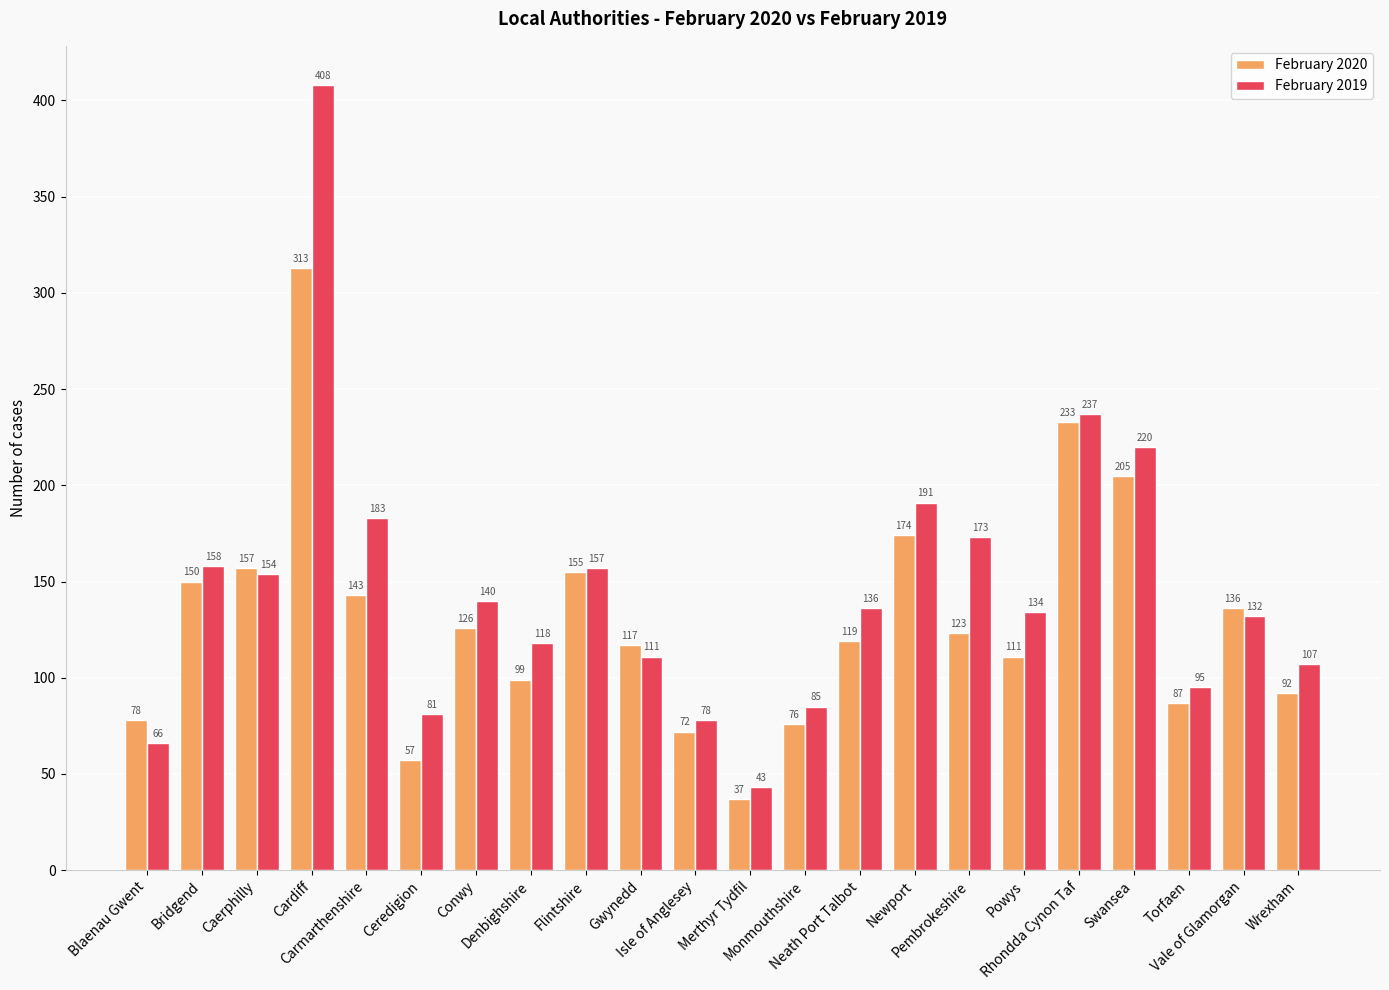

True or false: February 2020 has a value of 35 at Conwy.

False